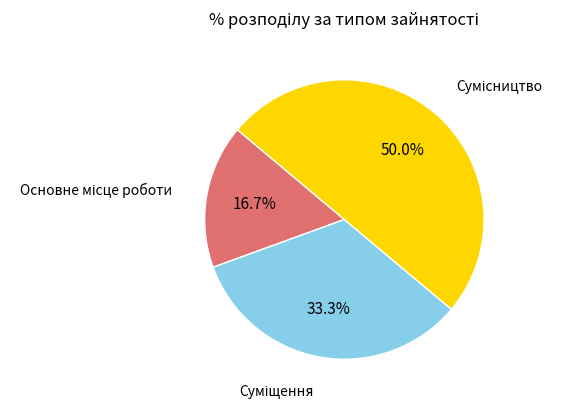

Does any single category account for the majority?

No